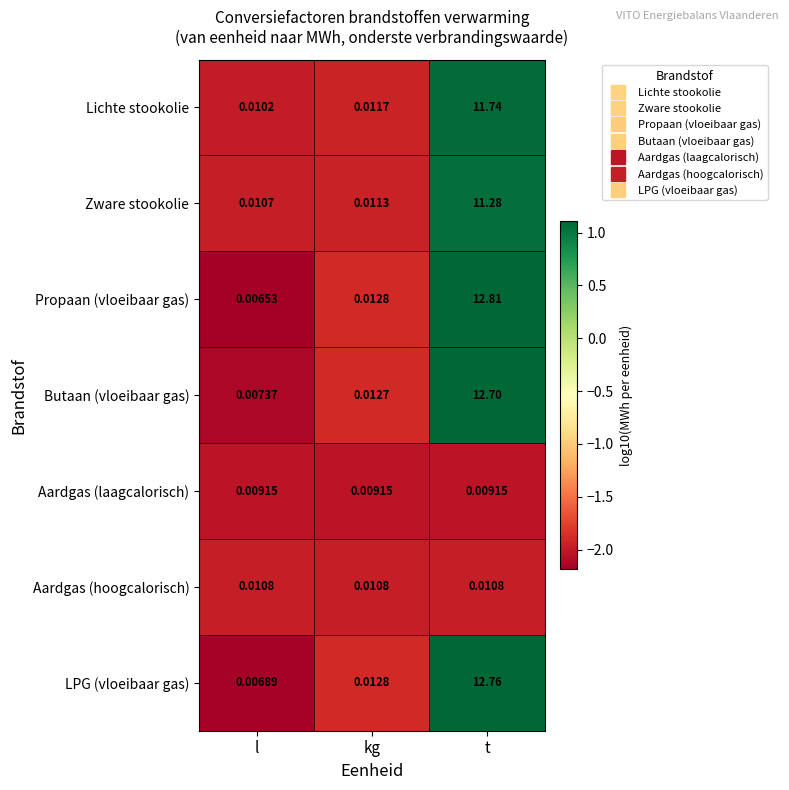

Which series has the largest total across all categories?

Propaan (vloeibaar gas)